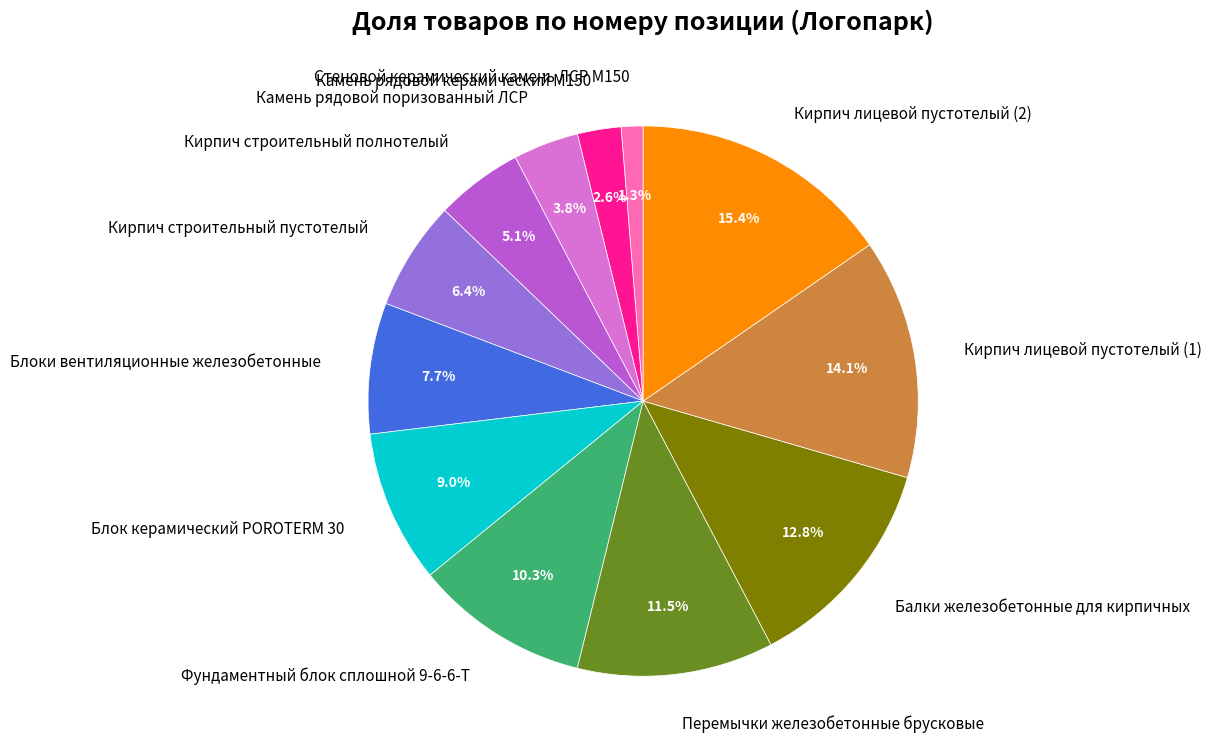

Does any single category account for the majority?

No